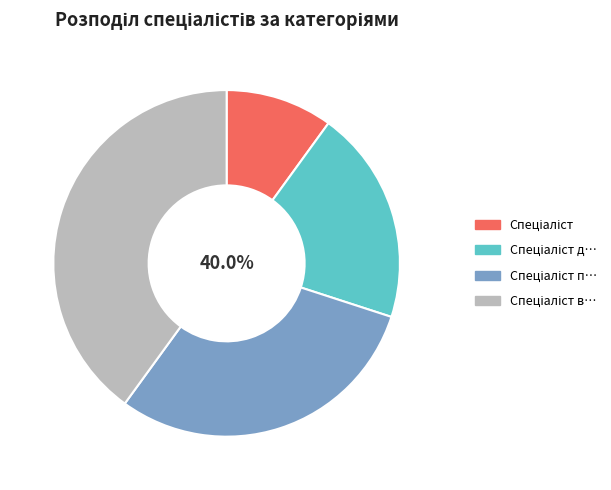

The Спеціаліст вищої категорії slice represents 40% of the pie. True or false?

True